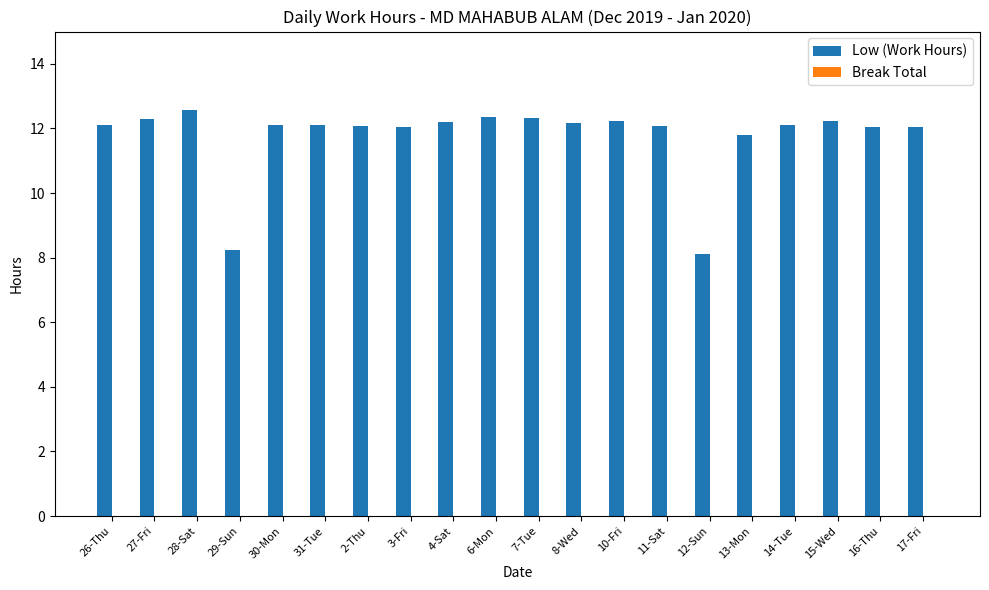

Is it true that the value at 26-Thu is 7.9?

False